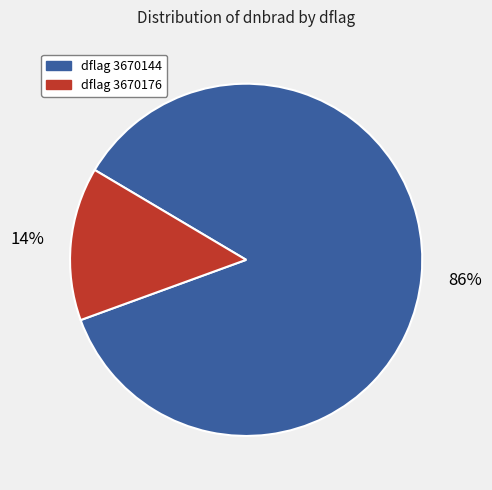

To the nearest percent, what is the difference between the largest and smallest slice percentages?

72%